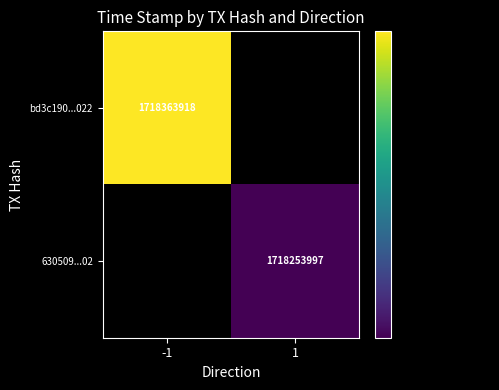

True or false: 630509...02 has a value of 2553695893 at 1.

False